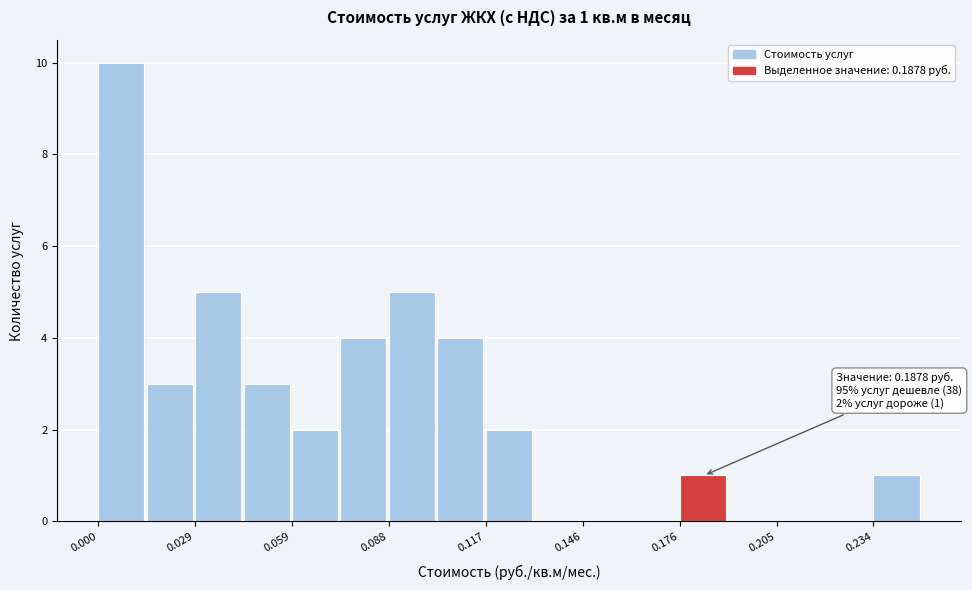

Around what value on the x-axis is the tallest bar? Give the approximate position of its centre, as read against the axis.

0.005